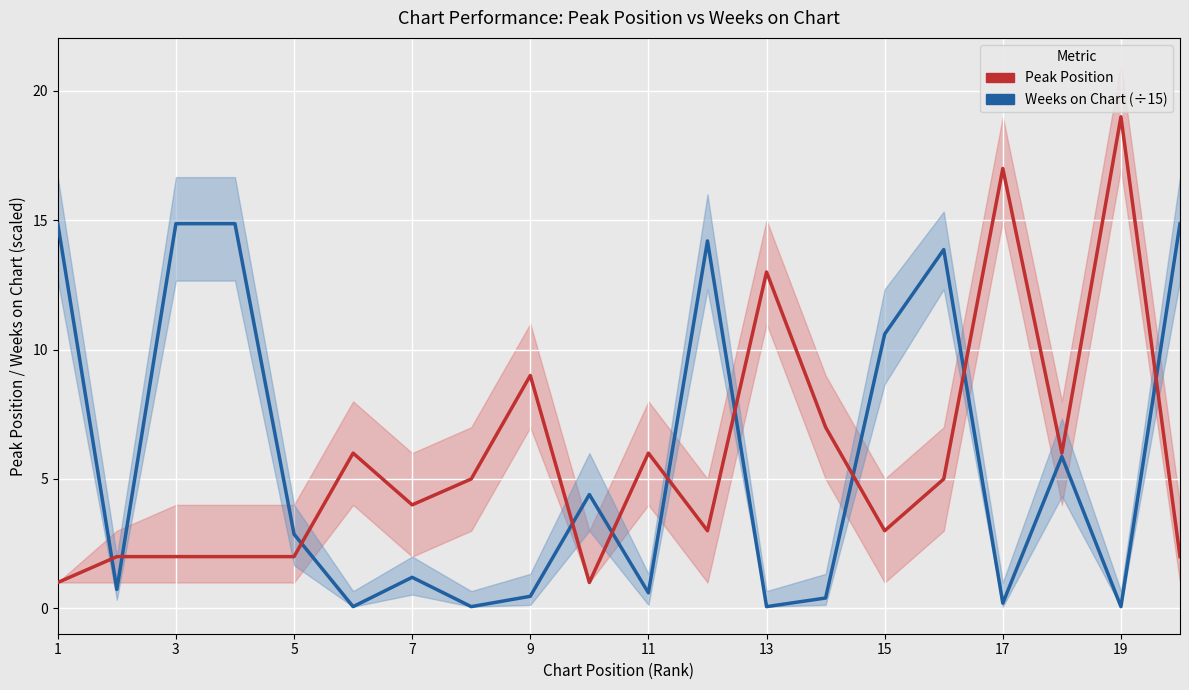

What is the sum of all Peak Position values?

115.0